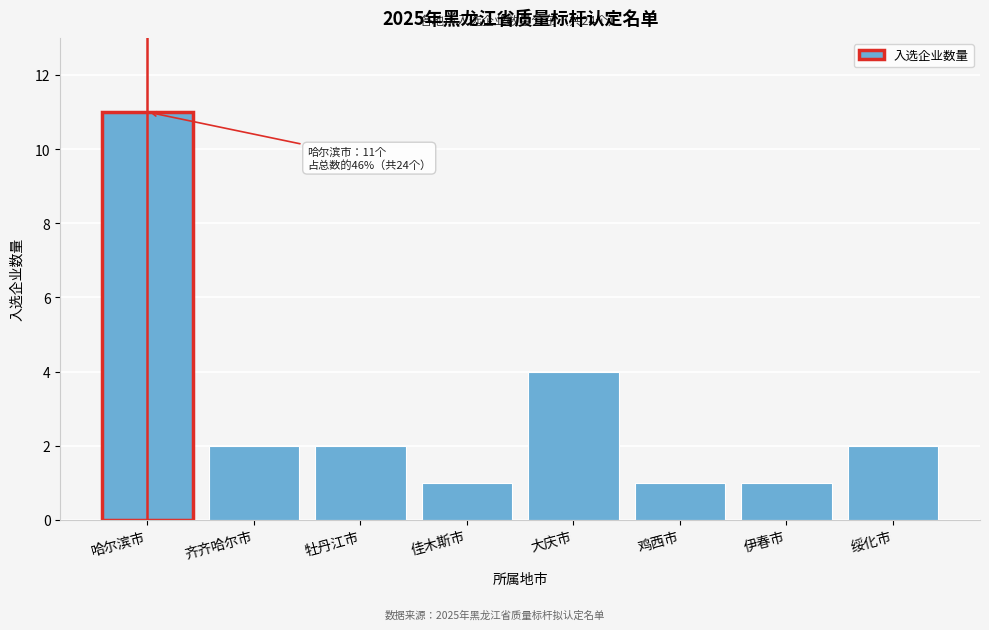

Reading left to right, what are all the values shown in this chart?

哈尔滨市=11	齐齐哈尔市=2	牡丹江市=2	佳木斯市=1	大庆市=4	鸡西市=1	伊春市=1	绥化市=2